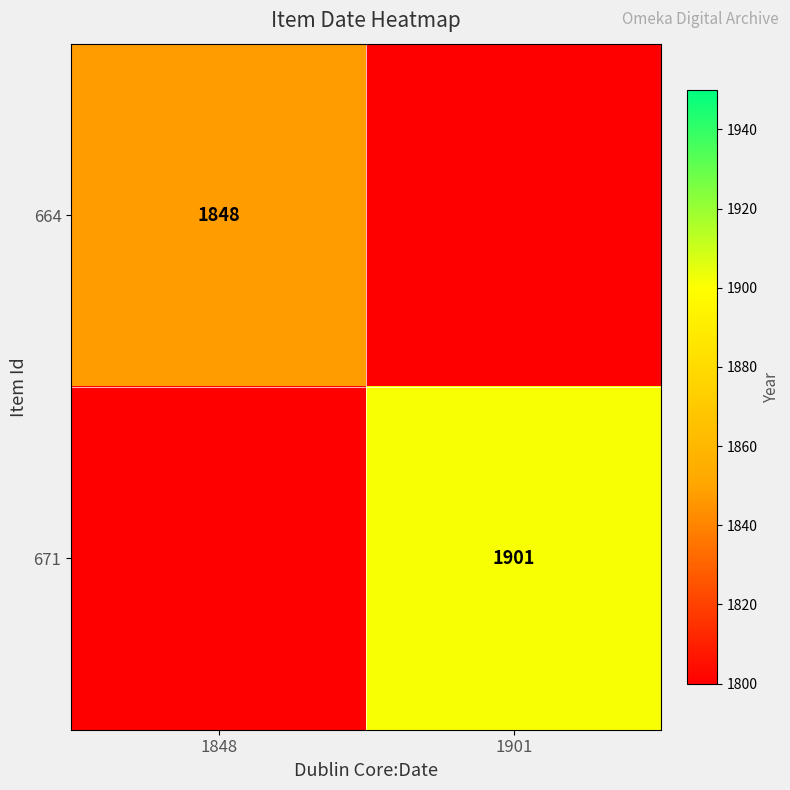

Is the value of 671 at 1901 greater than the value of 664 at 1848?

Yes